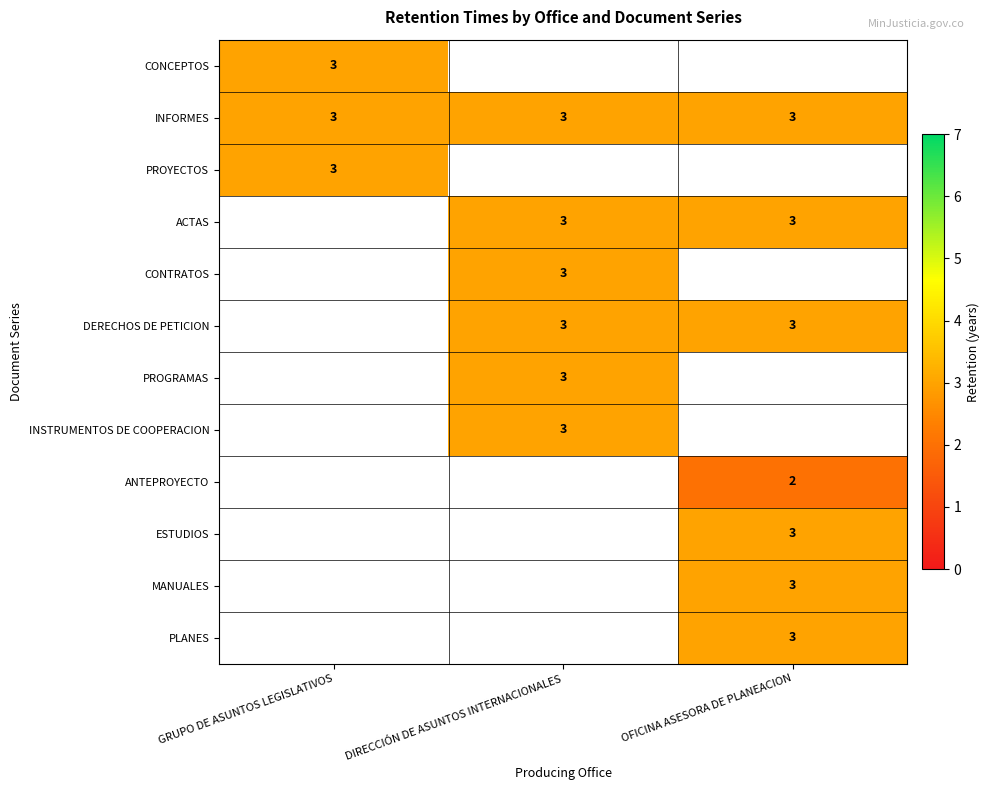

At which category does the chart reach its minimum across all series?

OFICINA ASESORA DE PLANEACION